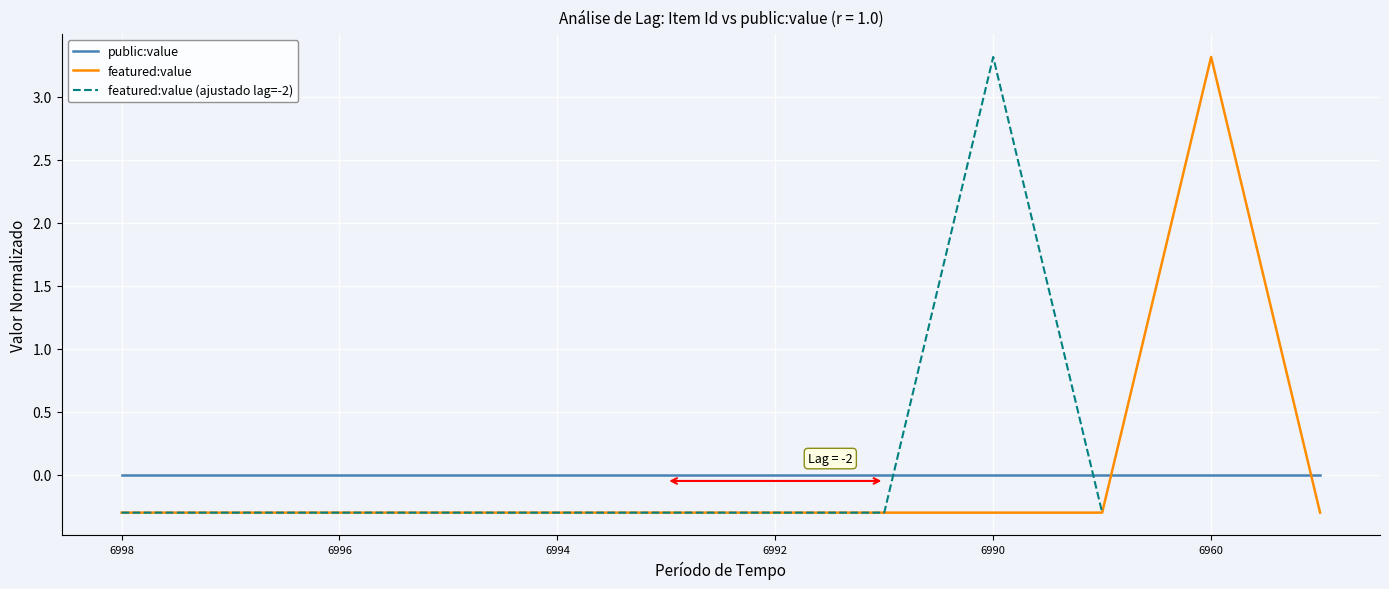

What is the smallest value displayed?

-0.3